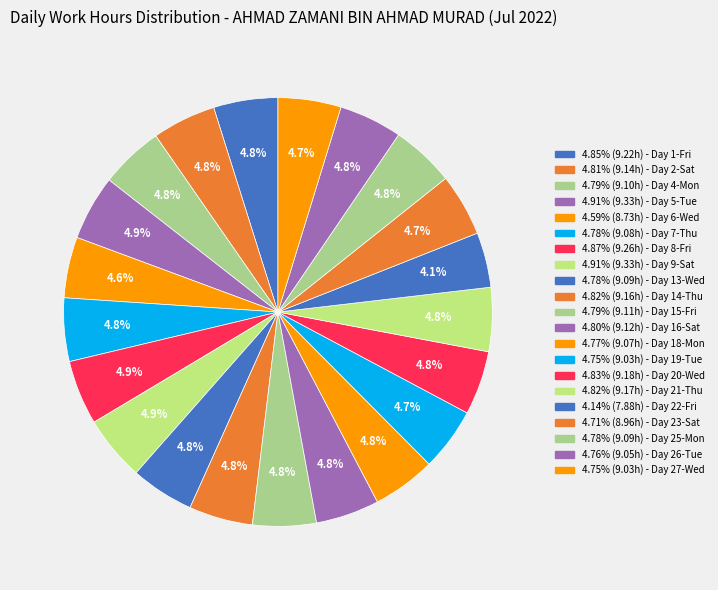

Rank the categories by value from lowest to highest.

22-Fri, 6-Wed, 23-Sat, 19-Tue, 27-Wed, 26-Tue, 18-Mon, 7-Thu, 13-Wed, 25-Mon, 4-Mon, 15-Fri, 16-Sat, 2-Sat, 14-Thu, 21-Thu, 20-Wed, 1-Fri, 8-Fri, 5-Tue, 9-Sat